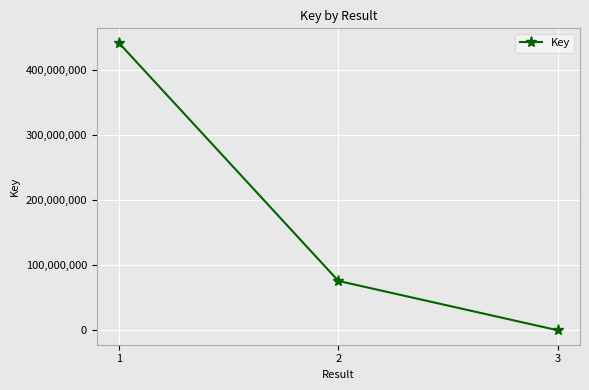

Reading left to right, transcribe all the data shown in this chart.

441131901	75779623	5091